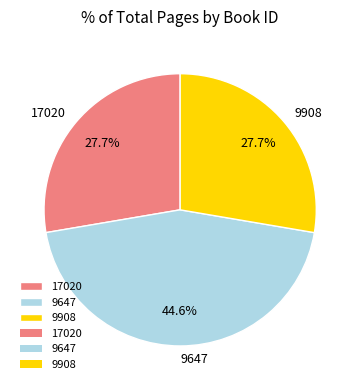

How many segments does this pie chart have?

3